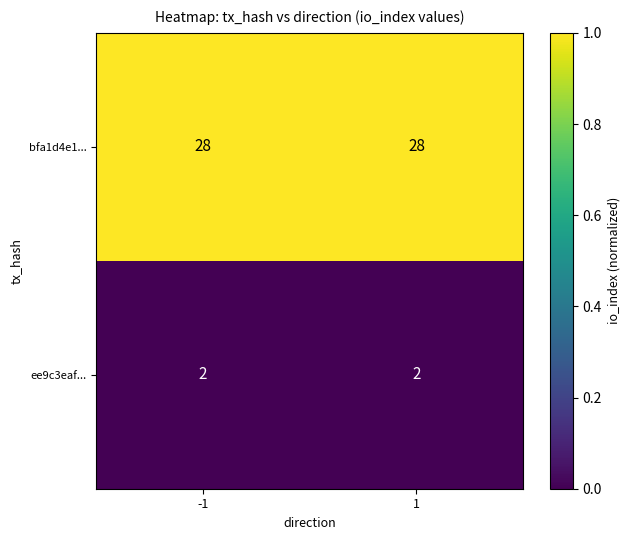

Is the value of ee9c3eaf... at 1 greater than the value of bfa1d4e1... at 1?

No